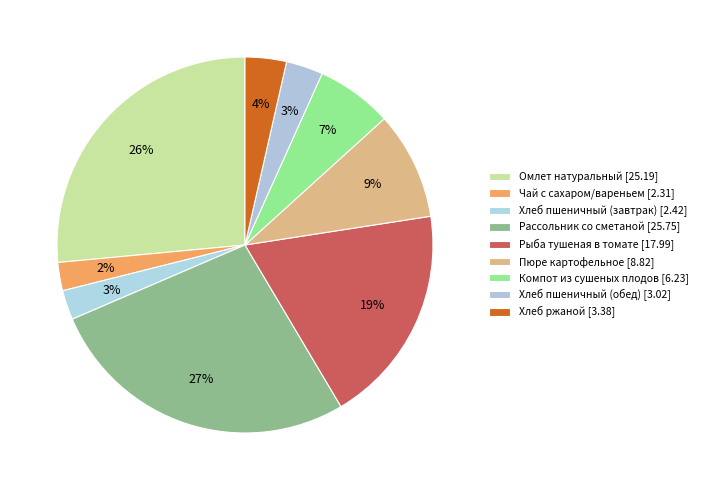

Which slice is the smallest?

Чай с сахаром/вареньем